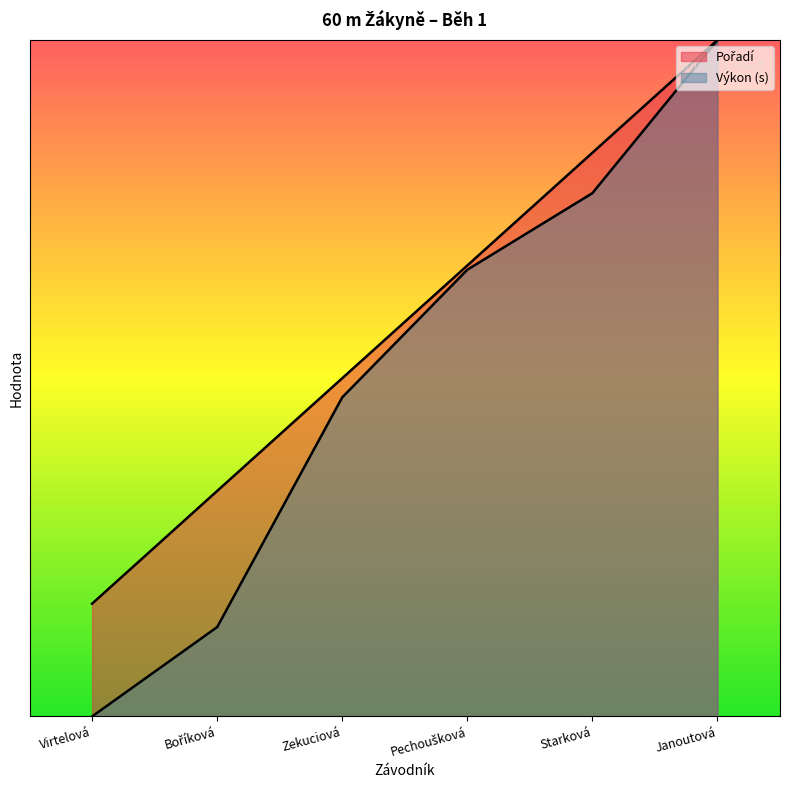

What is the label of the 6th point from the left?

Janoutová